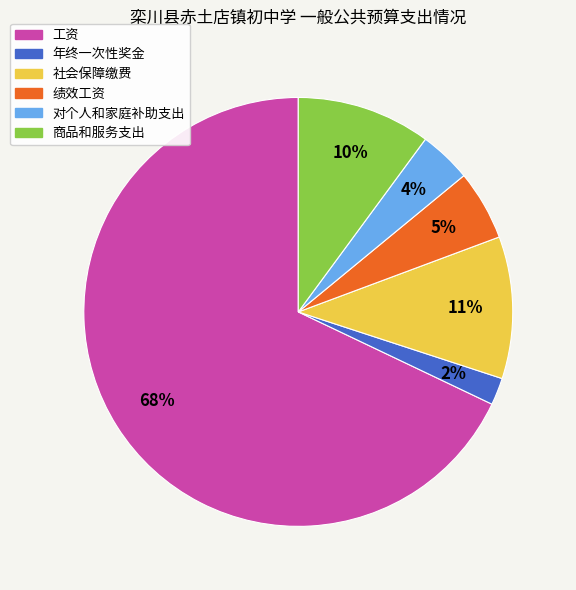

Count the number of slices in the pie.

6